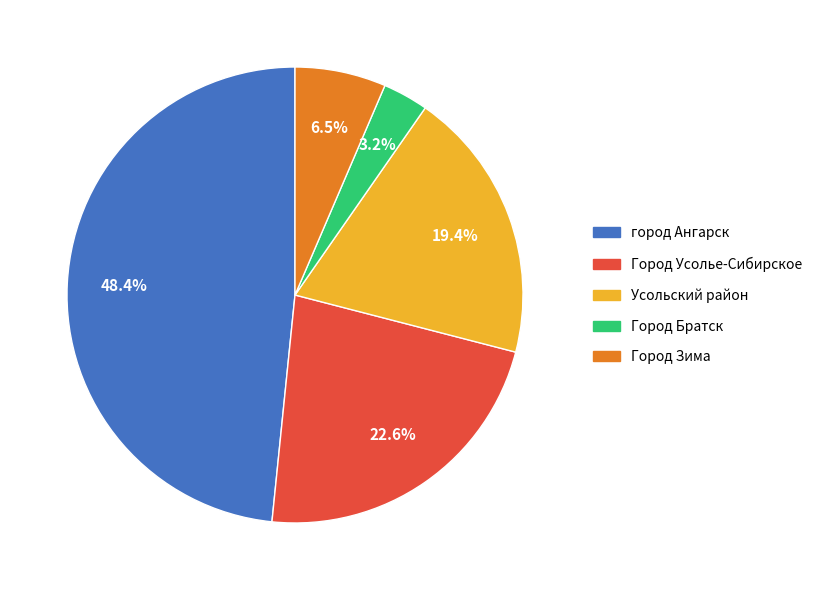

Is Город Зима the majority of the pie?

No